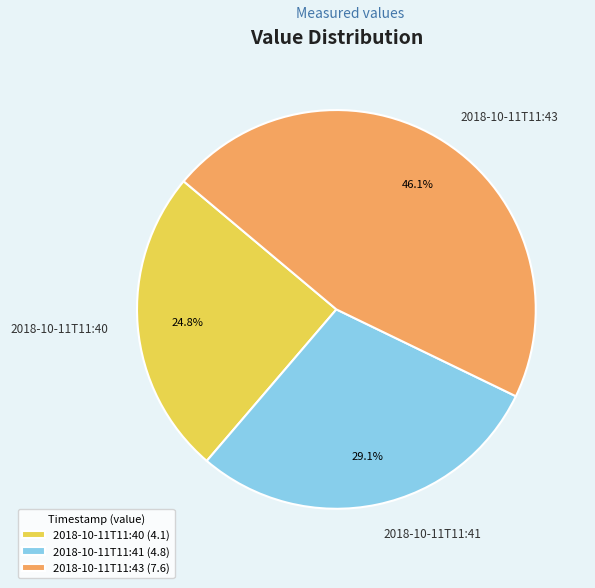

Which category has the biggest portion of the pie?

2018-10-11T11:43